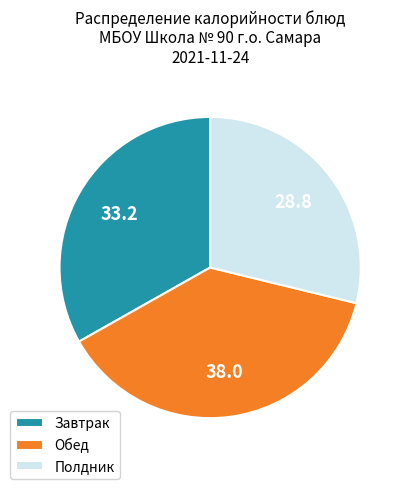

Which slice is the smallest?

Полдник